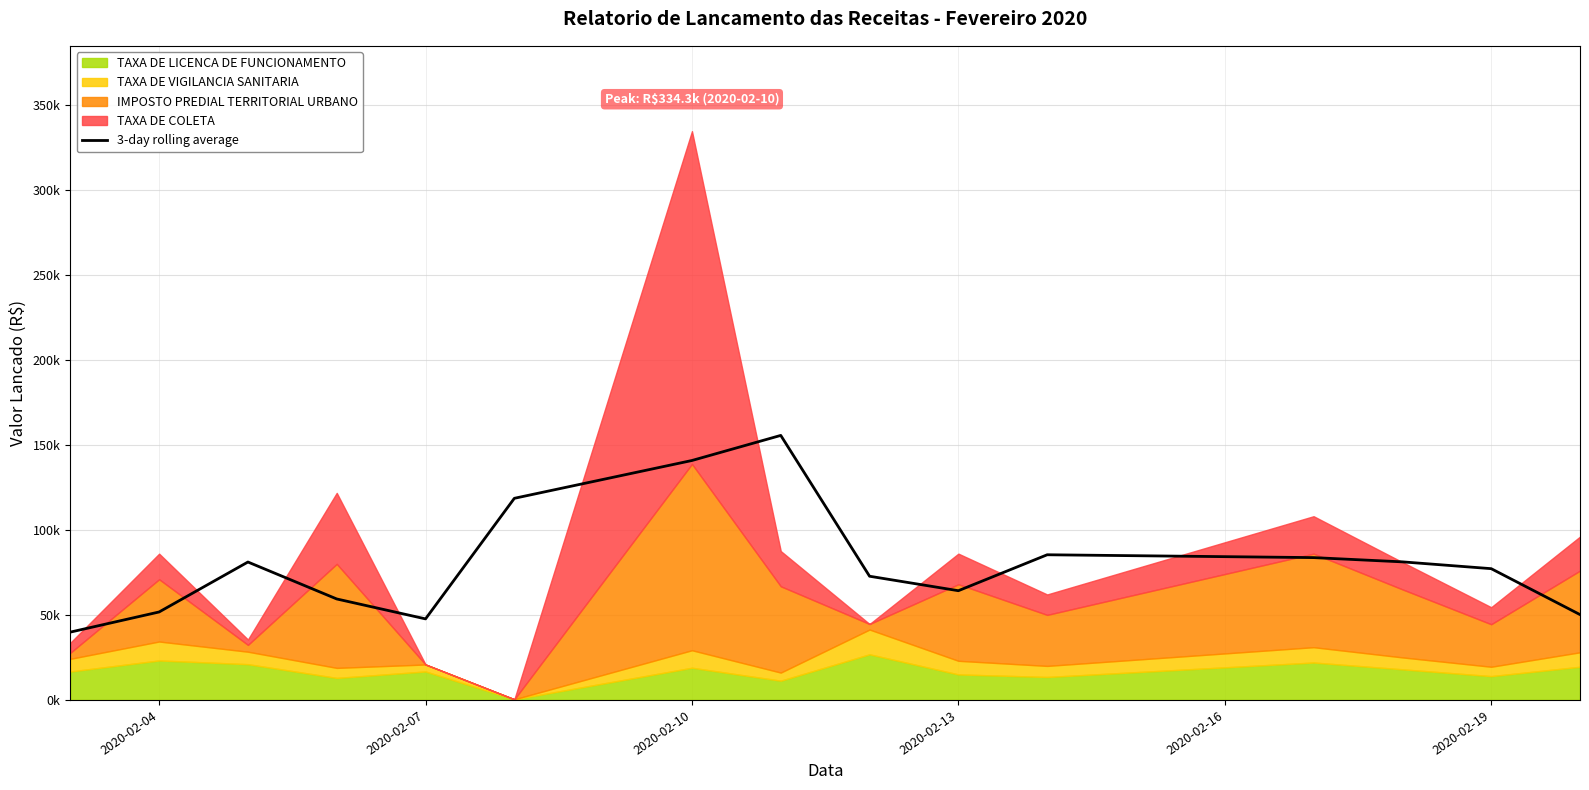

What is the minimum value shown in the chart?

39869.5